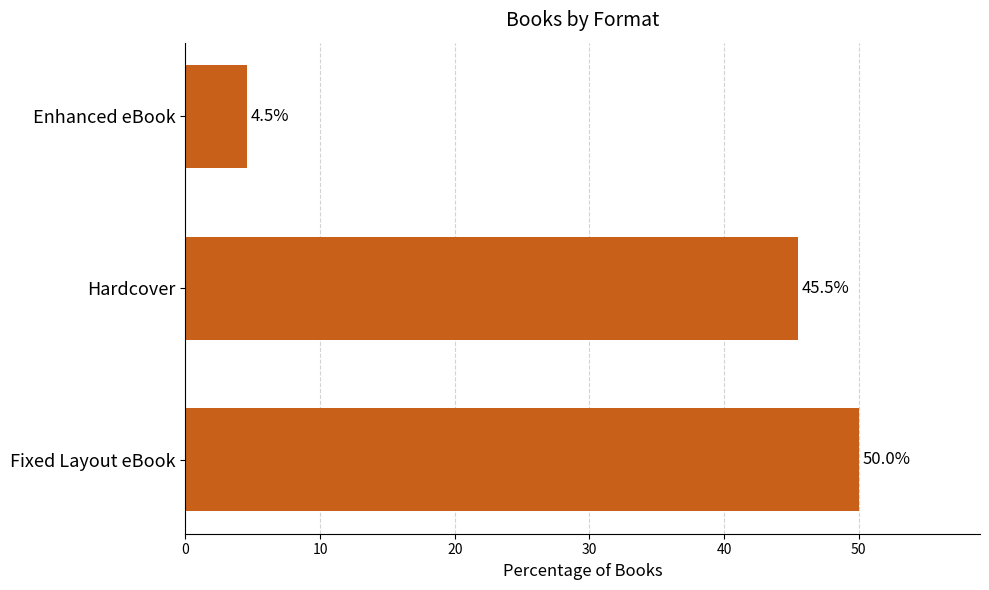

The value at Enhanced eBook is 0.9. True or false?

False